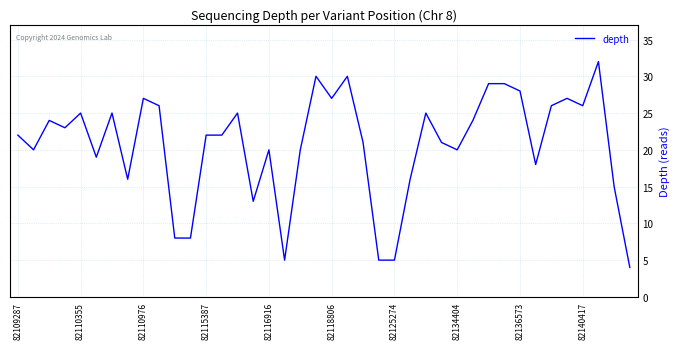

How many distinct data groups are displayed?

1